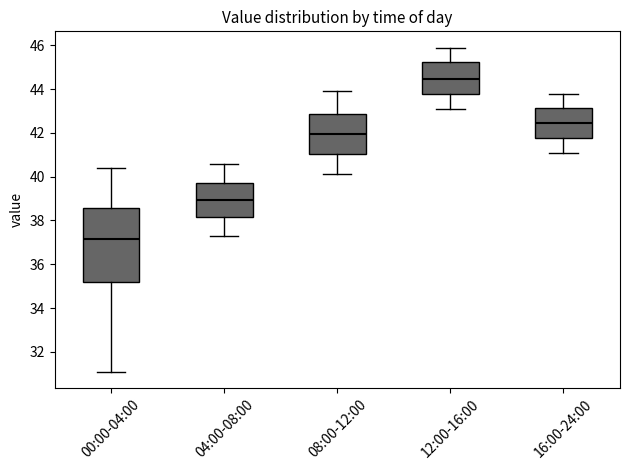

Reading left to right, transcribe this box plot: for each box, give where its median line is, the range the box spans, and where its two whiskers end, as read against the y-axis. The values are not printed on the chart, so give them approximately, as read against the axis.

00:00-04:00: median 37.2, box 35.2 to 38.6, whiskers 31.2 to 40.4
04:00-08:00: median 39.0, box 38.2 to 39.8, whiskers 37.4 to 40.6
08:00-12:00: median 42.0, box 41.0 to 42.8, whiskers 40.2 to 44.0
12:00-16:00: median 44.4, box 43.8 to 45.2, whiskers 43.2 to 46.0
16:00-24:00: median 42.4, box 41.8 to 43.2, whiskers 41.2 to 43.8